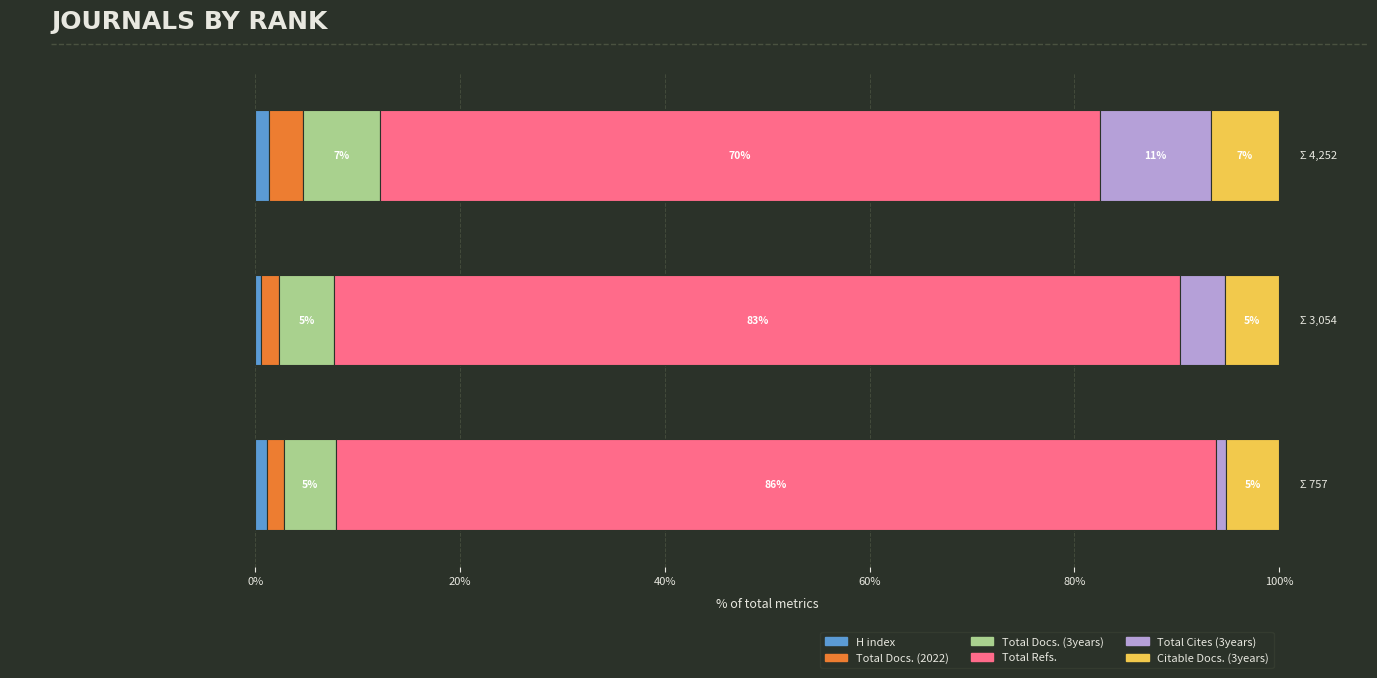

Reading left to right, list all the values displayed in this chart.

H index: 1.3	0.6	1.2
Total Docs. (2022): 3.4	1.8	1.6
Total Docs. (3years): 7.5	5.4	5.2
Total Refs.: 70.3	82.6	85.9
Total Cites (3years): 10.8	4.3	1.1
Citable Docs. (3years): 6.7	5.3	5.2